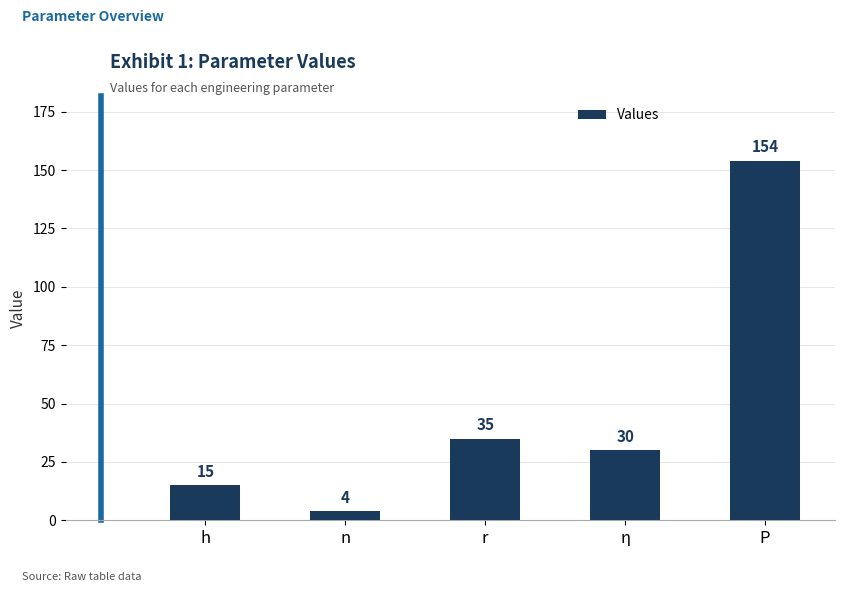

Between h and r, which is larger?

r